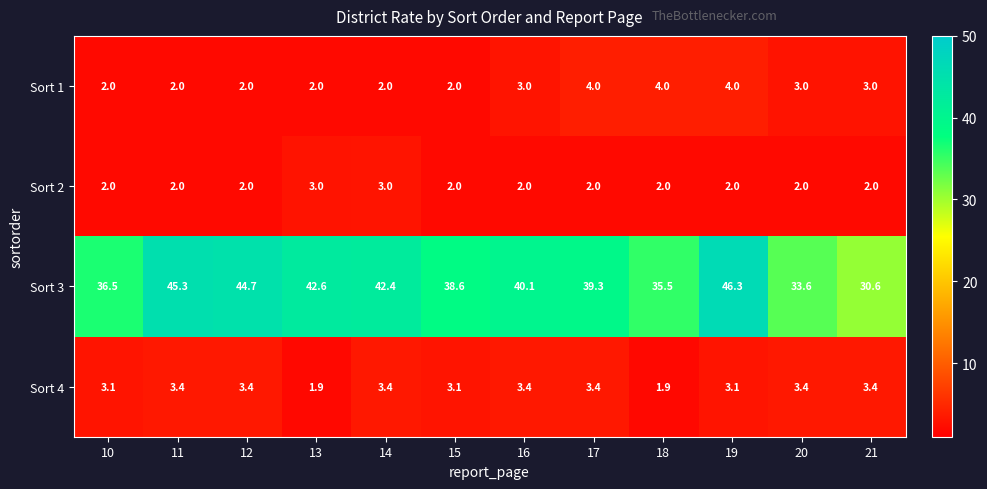

Which series has the largest total across all categories?

Sort 3